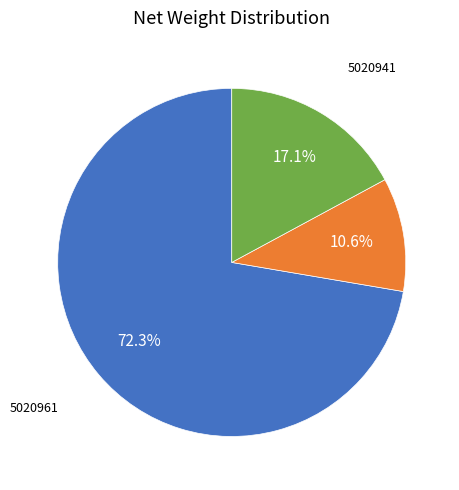

Is there any slice that represents more than half of the pie?

Yes